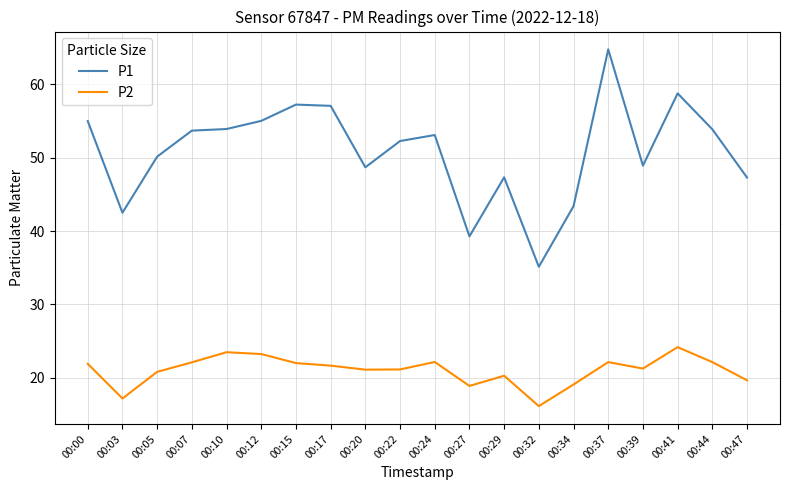

What is the minimum value for P1?

35.1